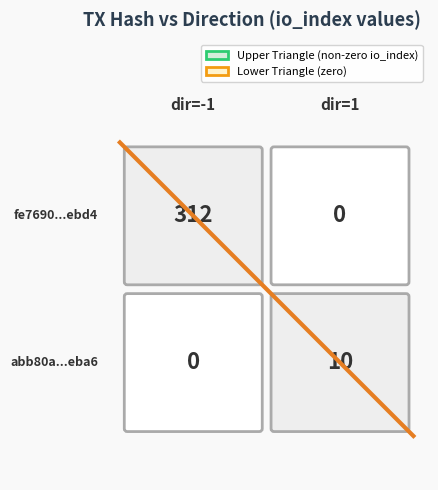

Is it true that the value at 0.0 is 3?

False